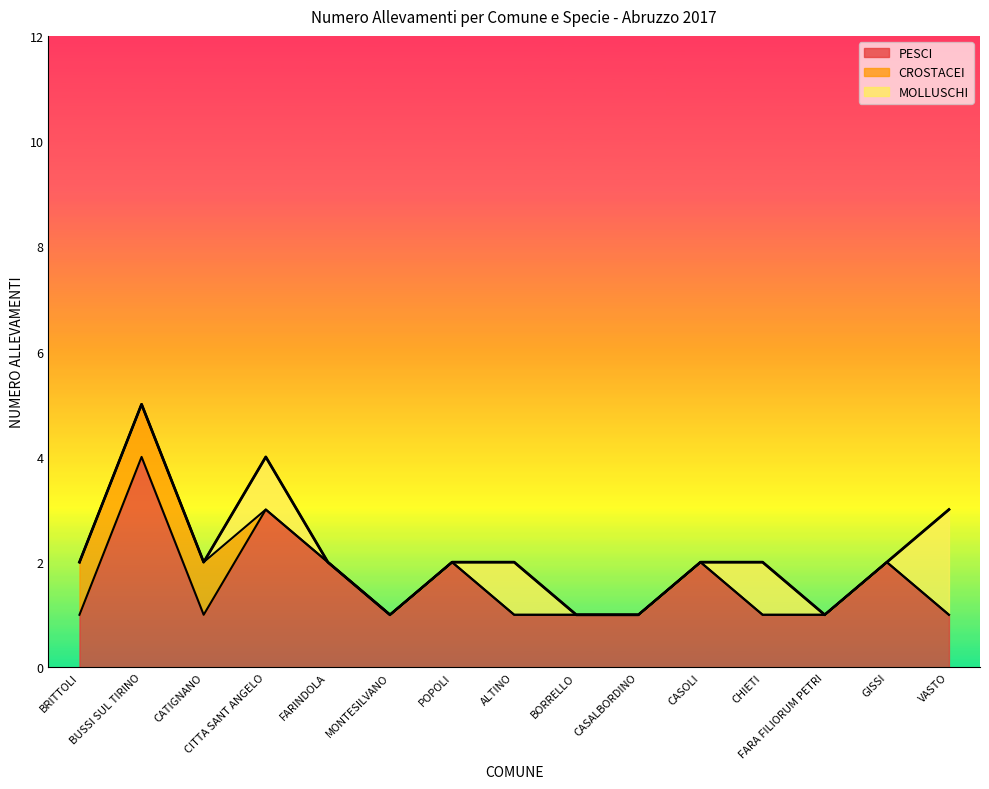

How many values in CROSTACEI are above zero?

3